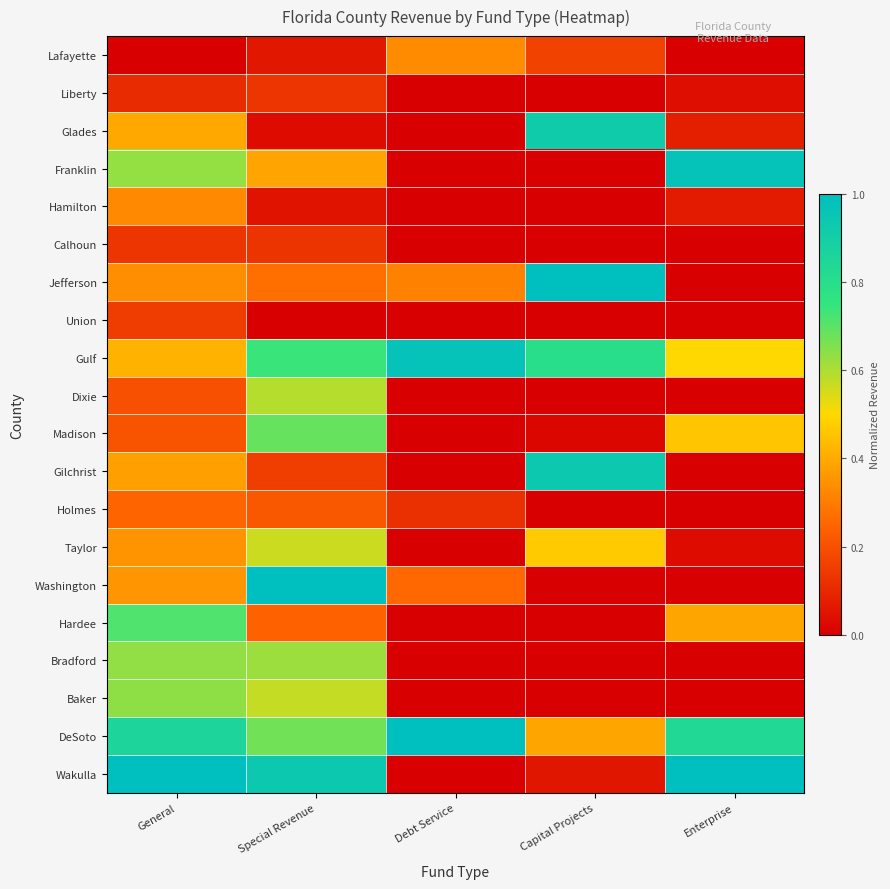

How many categories are shown in the chart?

5